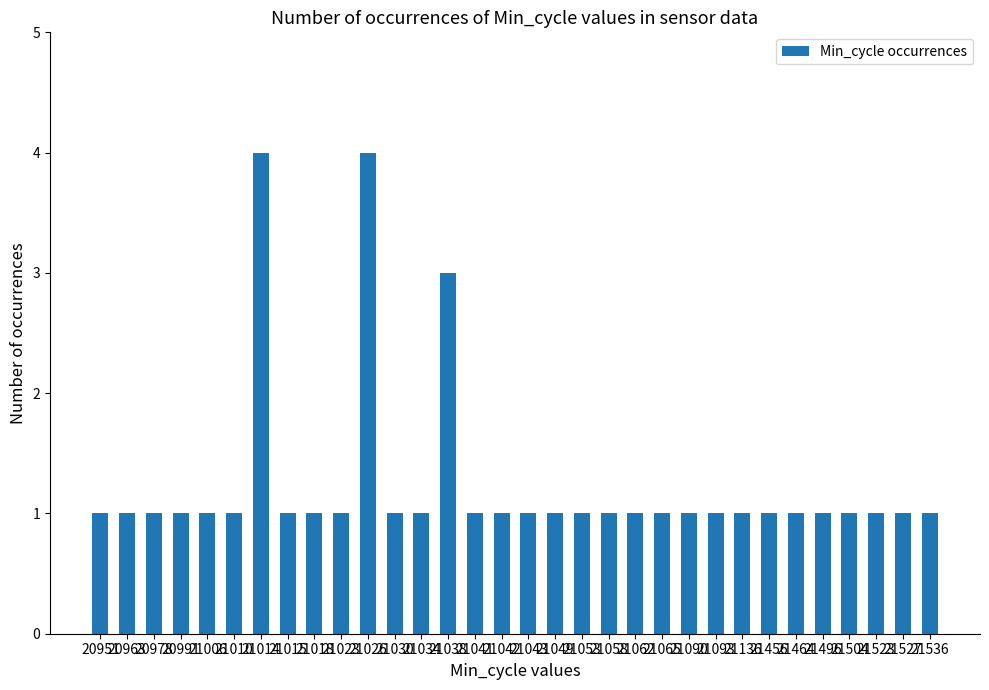

How many bars are there in total?

32